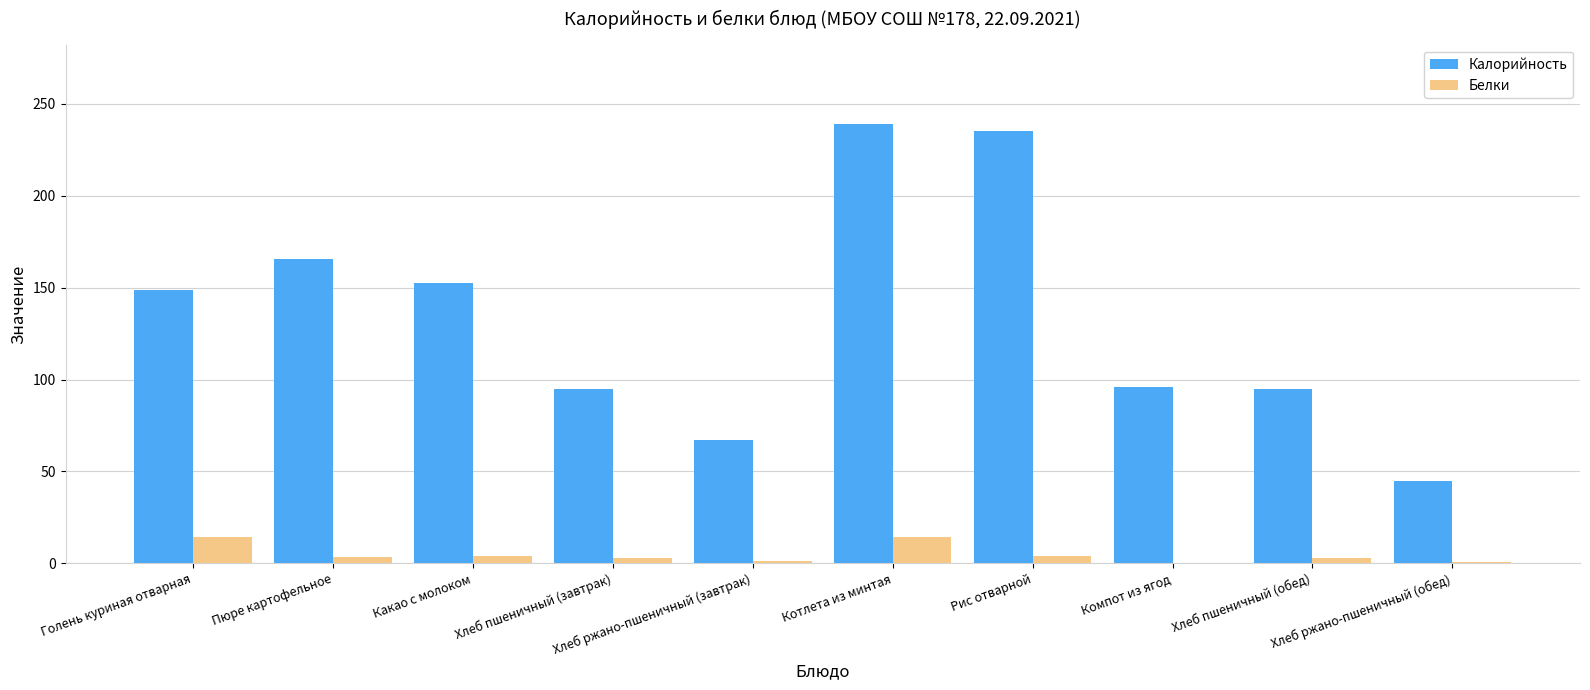

Which series has the largest total across all categories?

Калорийность